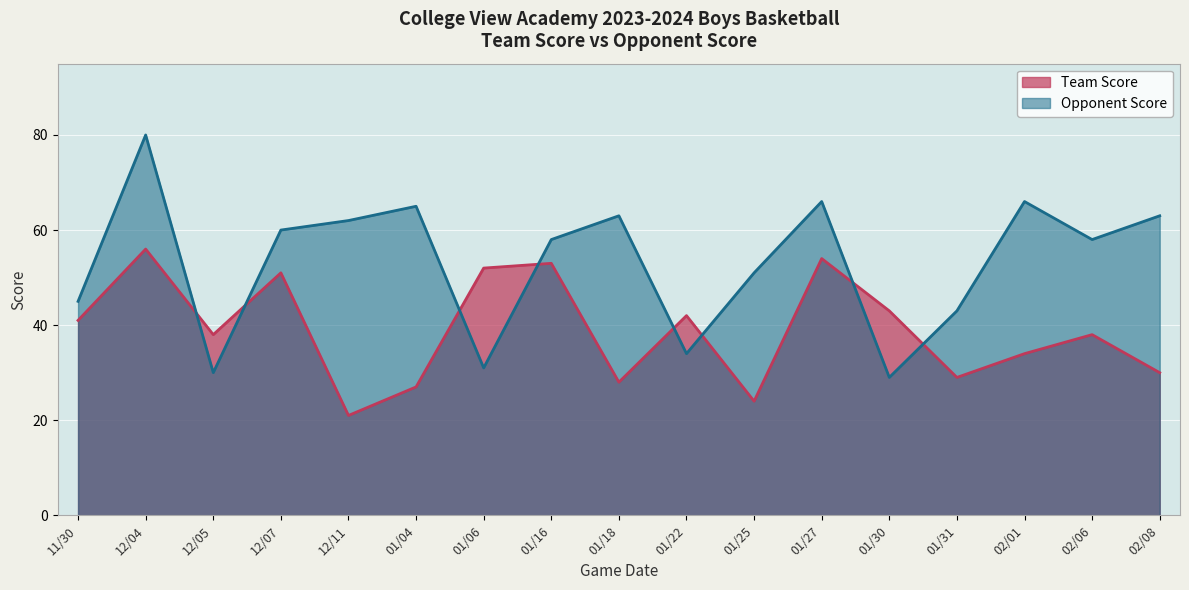

List the labels in order of Opponent Score value, smallest first.

01/30, 12/05, 01/06, 01/22, 01/31, 11/30, 01/25, 01/16, 02/06, 12/07, 12/11, 01/18, 02/08, 01/04, 01/27, 02/01, 12/04